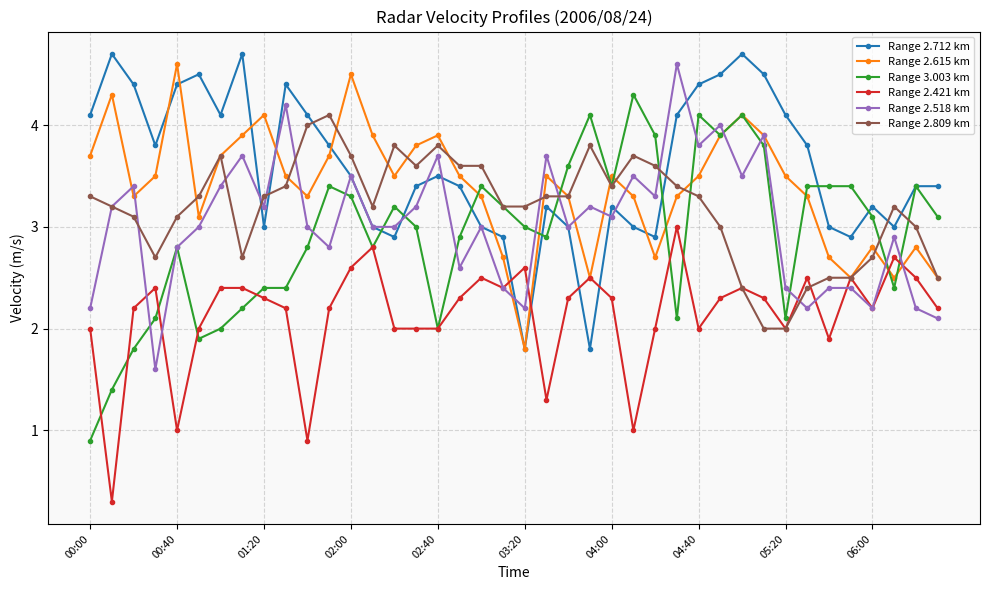

At how many categories does at least one series exceed 0?

40